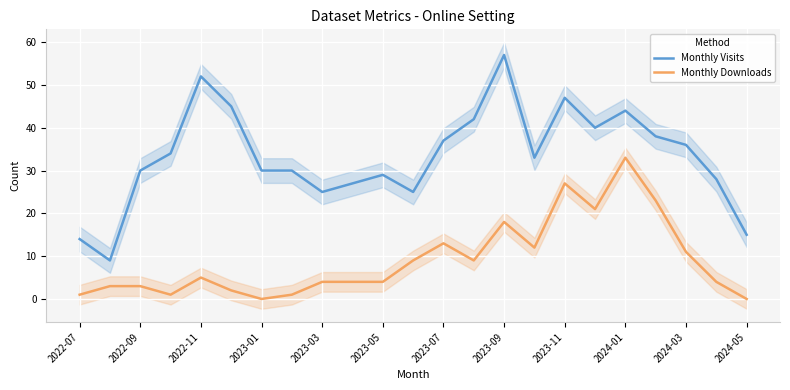

True or false: Monthly Visits and Monthly Downloads cross at least once.

False